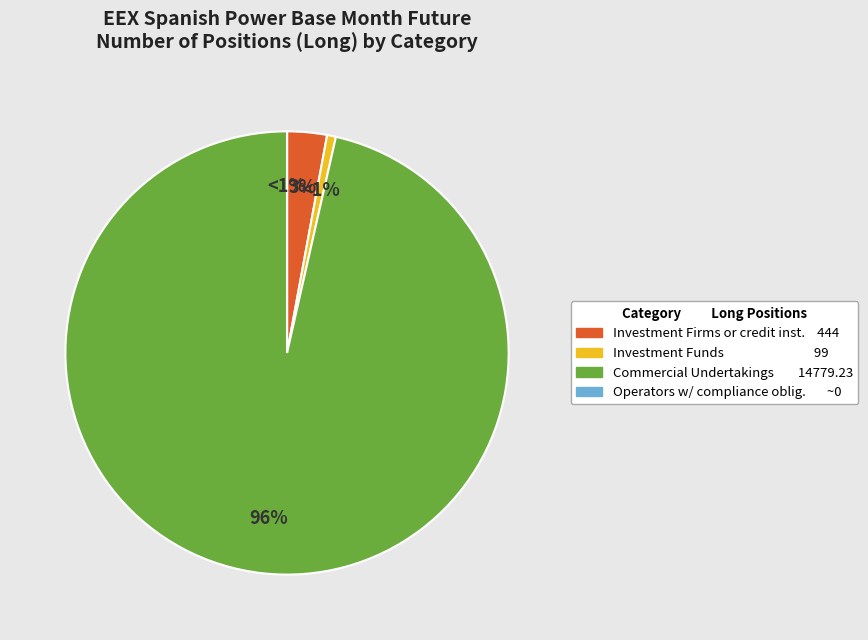

True or false: Operators with compliance obligations (Long) accounts for 1% of the total.

False